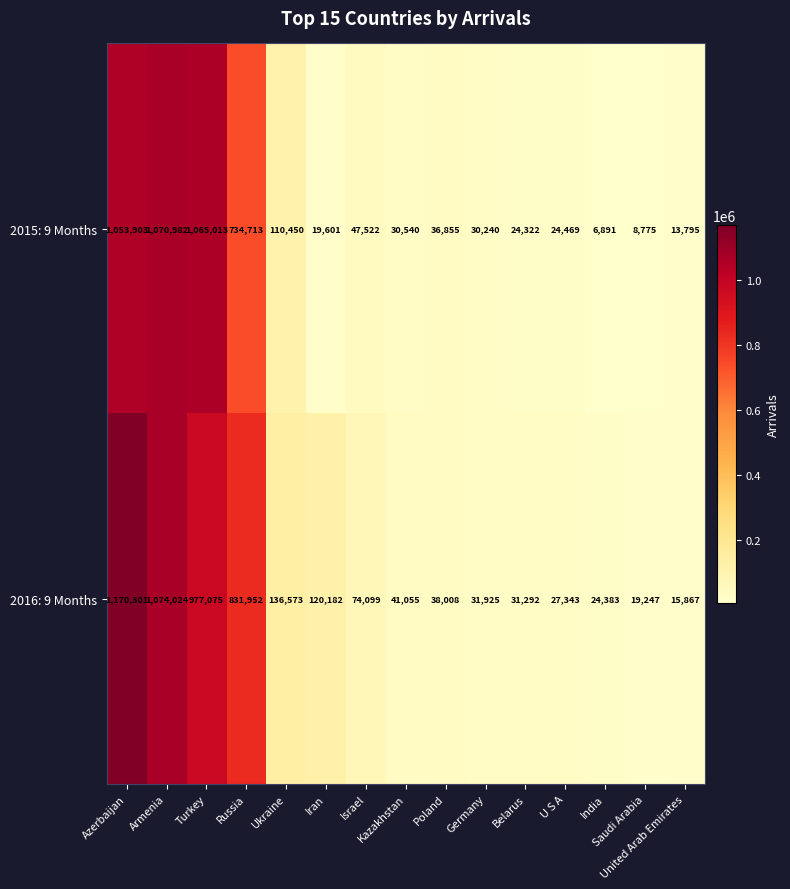

Rank the series by their average value, from highest to lowest.

2016: 9 Months, 2015: 9 Months